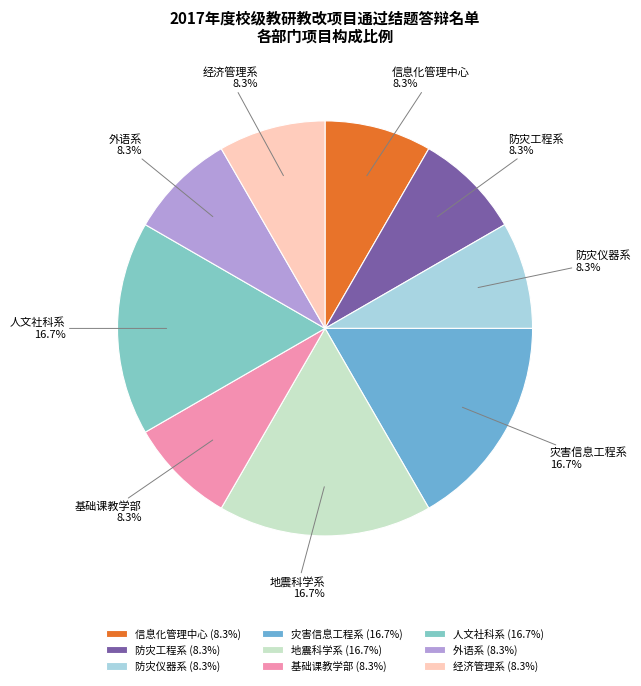

Approximately how many times larger is the value at 外语系 compared to 灾害信息工程系?

0.5